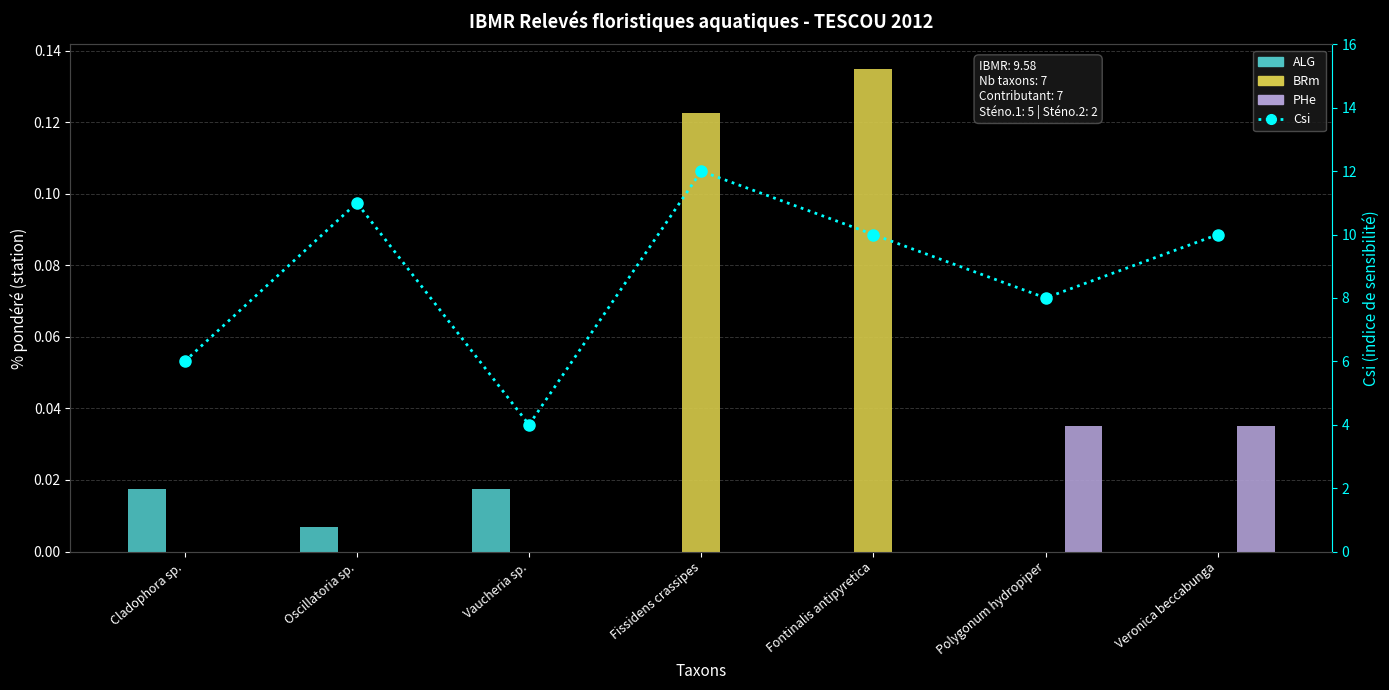

At which label does PHe reach its peak?

Polygonum hydropiper